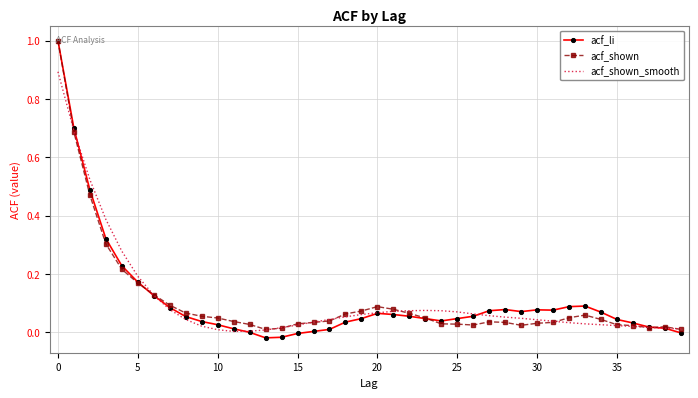

Which series has the largest range (max minus min)?

acf_li